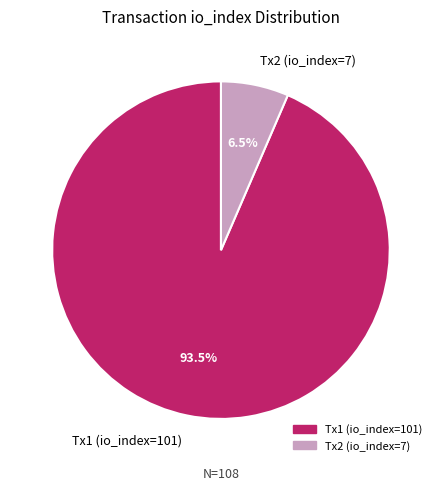

What is the smallest slice in the pie chart?

Tx2 (io_index=7)